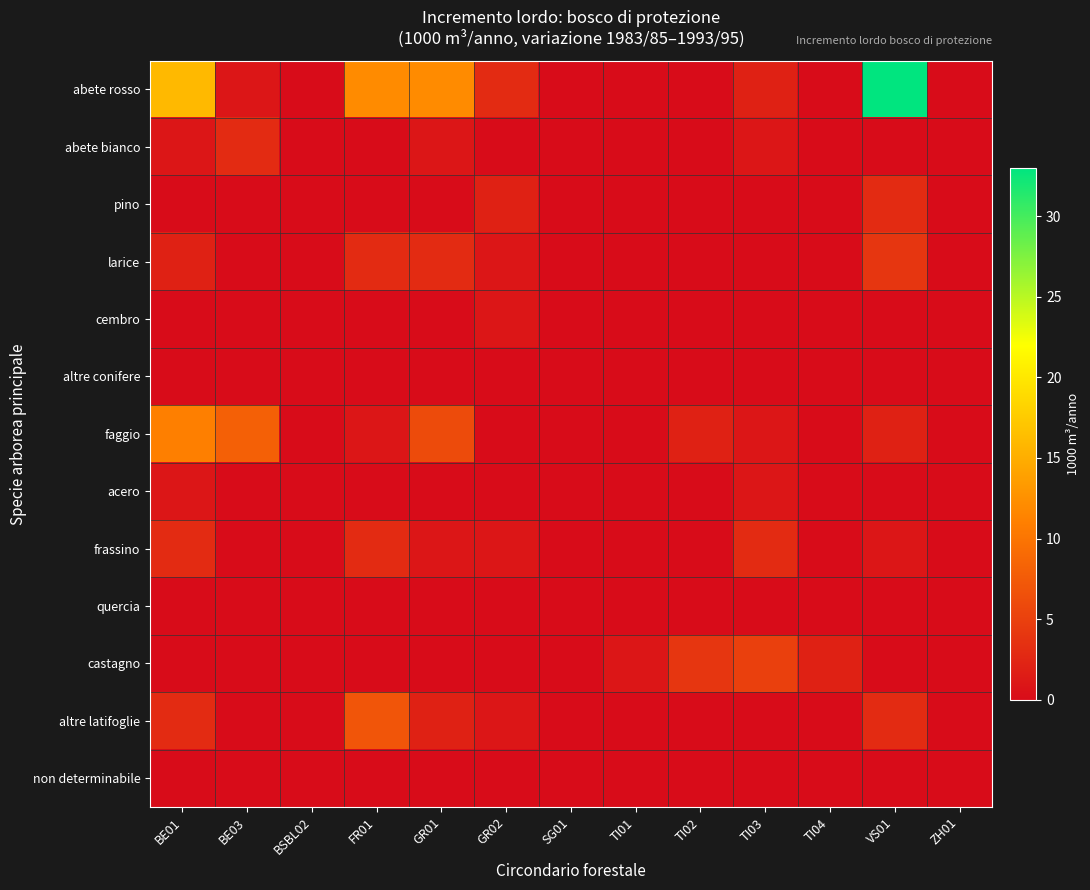

At which category is the sum across all series the highest?

VS01